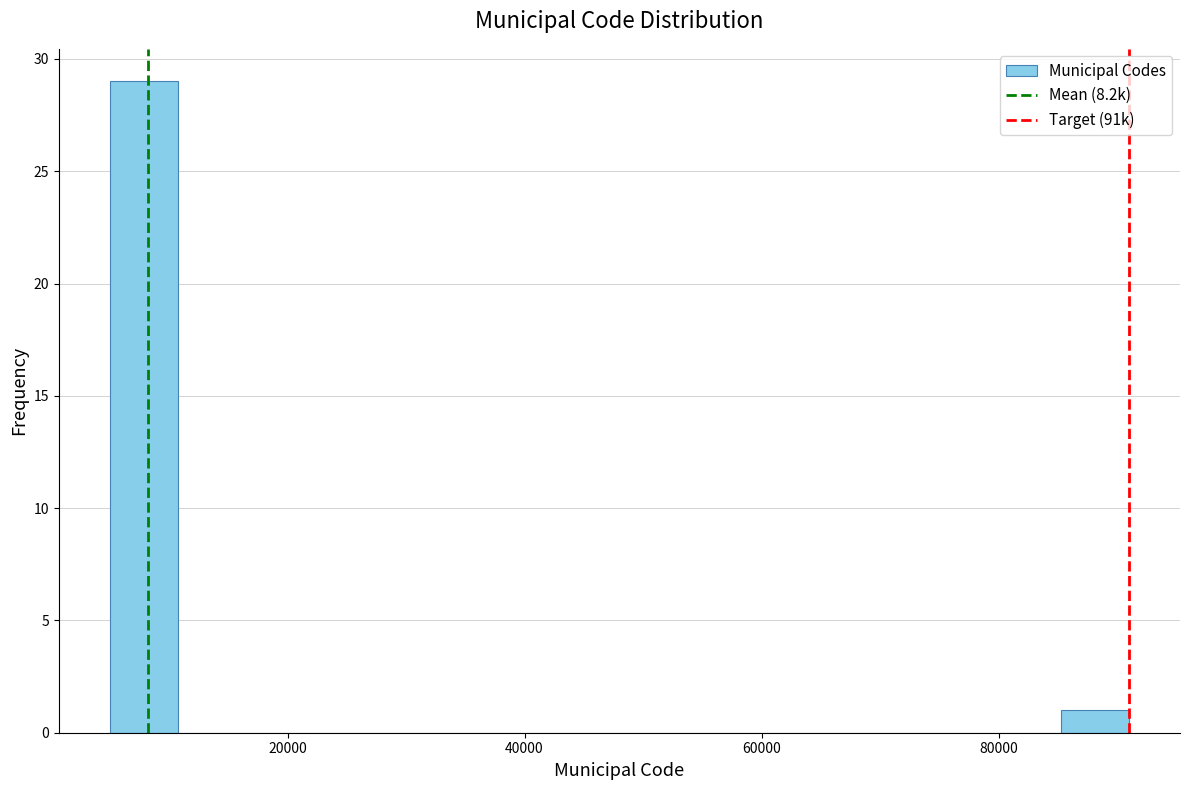

Around what value on the x-axis is the tallest bar? Give the approximate position of its centre, as read against the axis.

8000